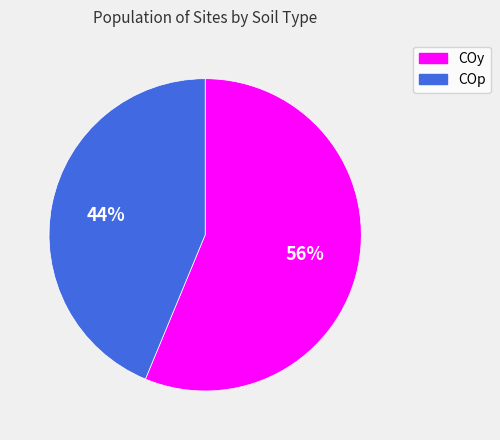

To the nearest percent, what portion does COp represent?

44%